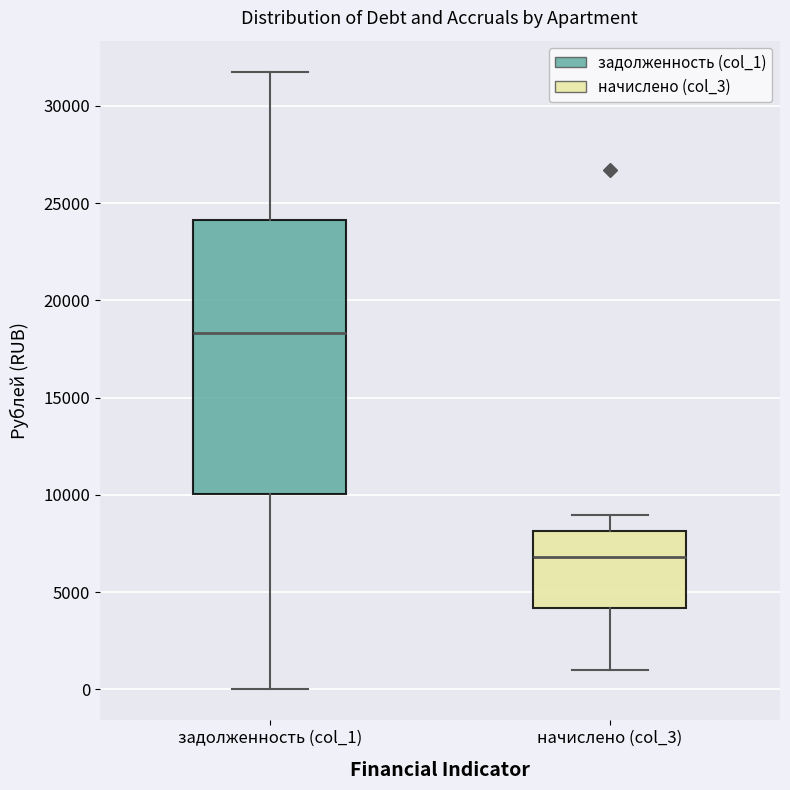

Reading left to right, read every box against the y-axis: the position of its median line, the range the box covers, and the ends of its whiskers. The values are not printed on the chart, so give them approximately, as read against the axis.

задолженность (col_1): median 18500, box 10000 to 24000, whiskers 0 to 32000
начислено (col_3): median 7000, box 4000 to 8000, whiskers 1000 to 9000